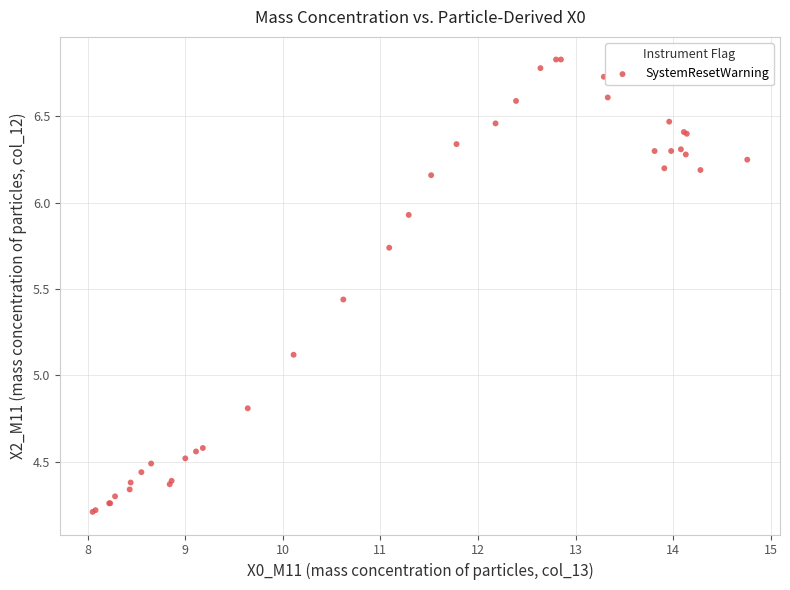

What Y value in the scatter plot is closest to 5?

5.1